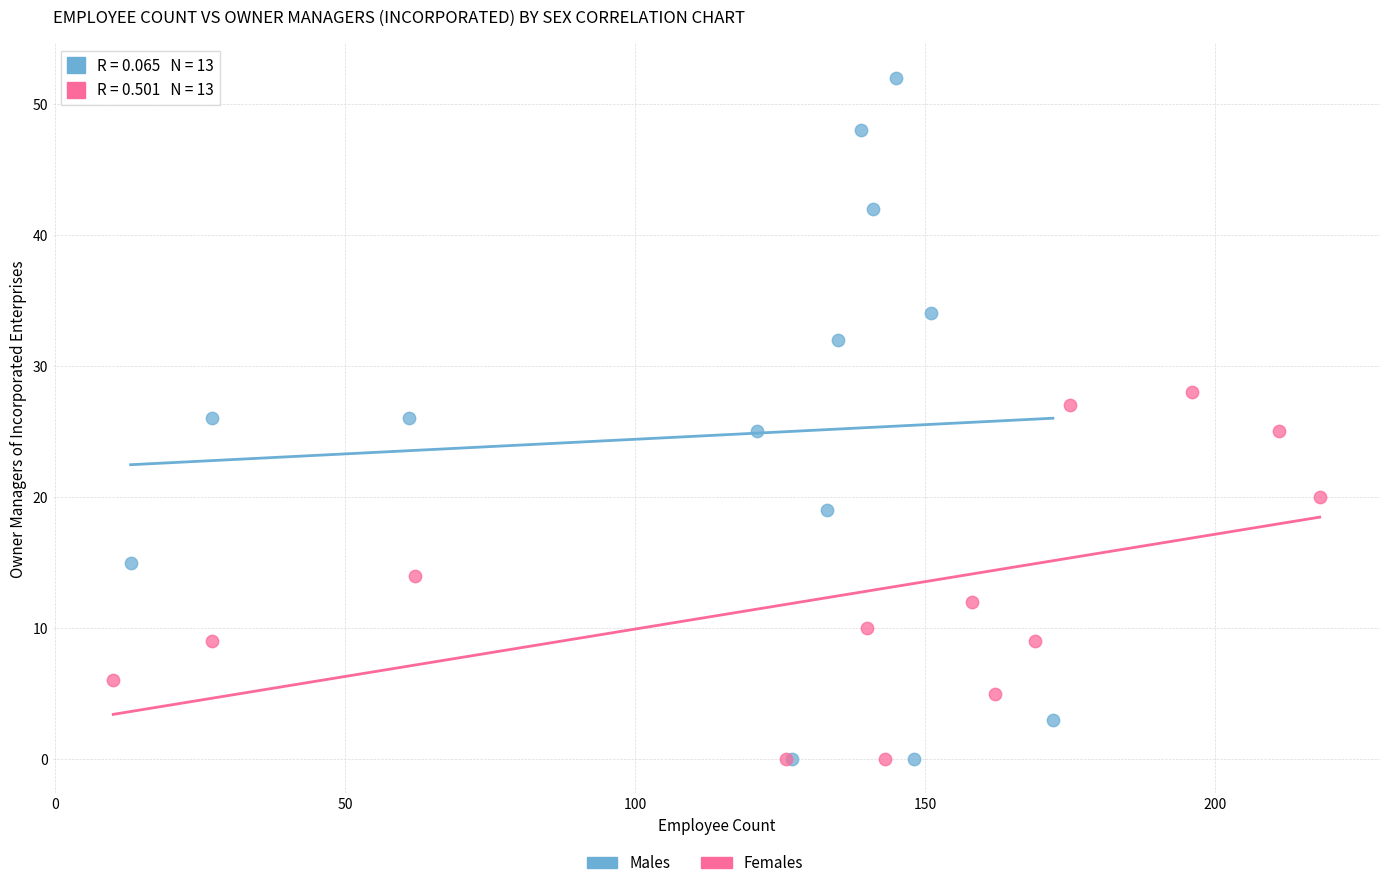

Which series reaches the maximum Y coordinate?

Males